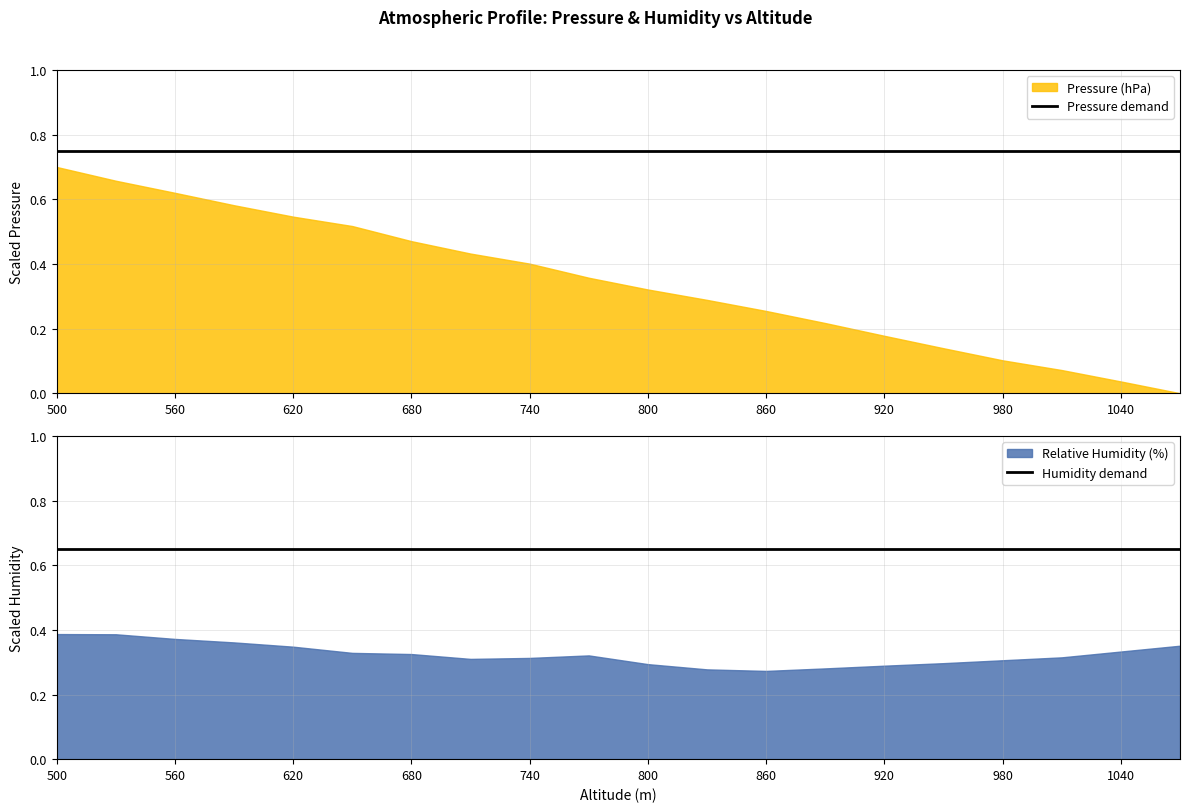

Does the chart display data point markers on the line(s)?

No